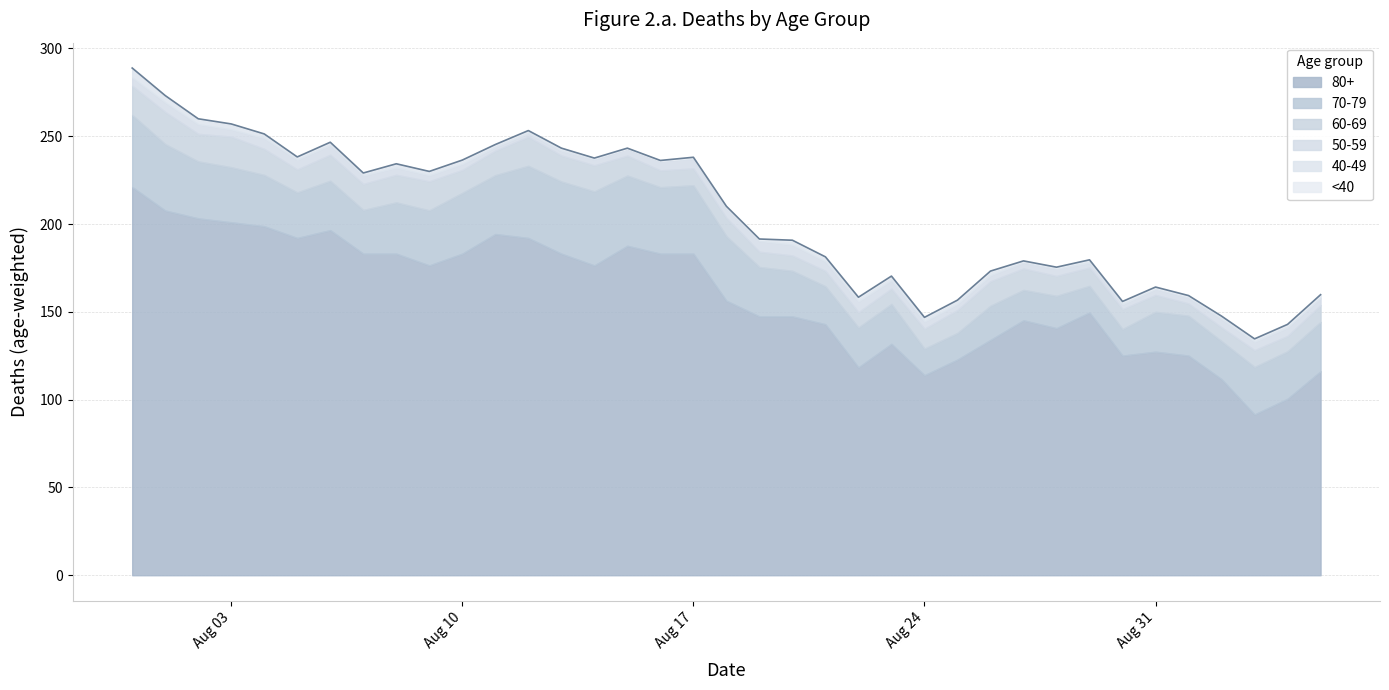

What is the total value across all series at 31?

164.1